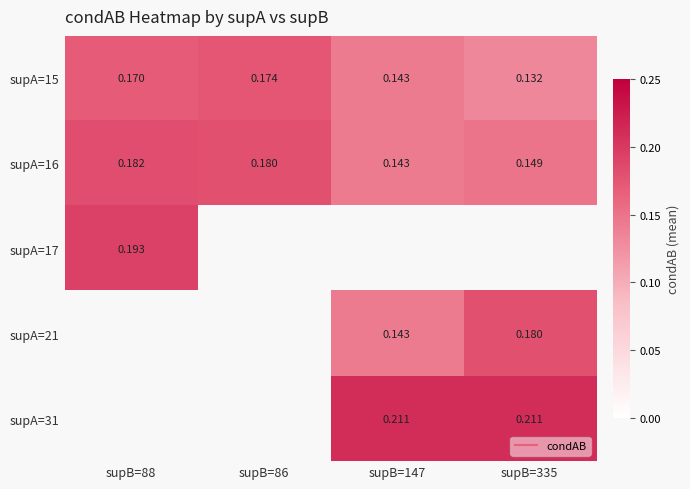

Count the number of categories in the chart.

4